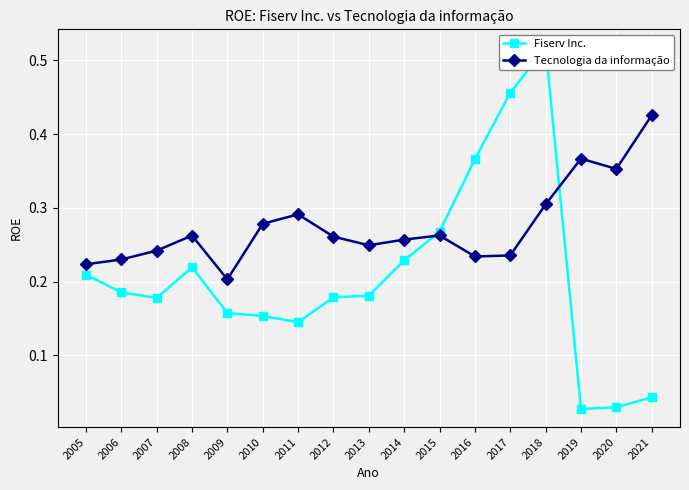

The Fiserv Inc. series shows 0.2 at 2014. True or false?

True